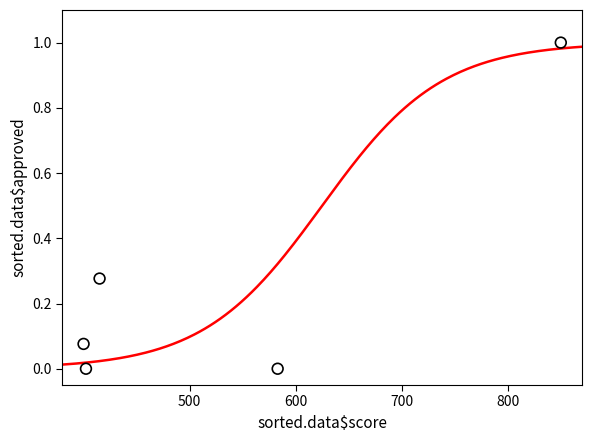

What is the range of X values (max minus min)?

450.0